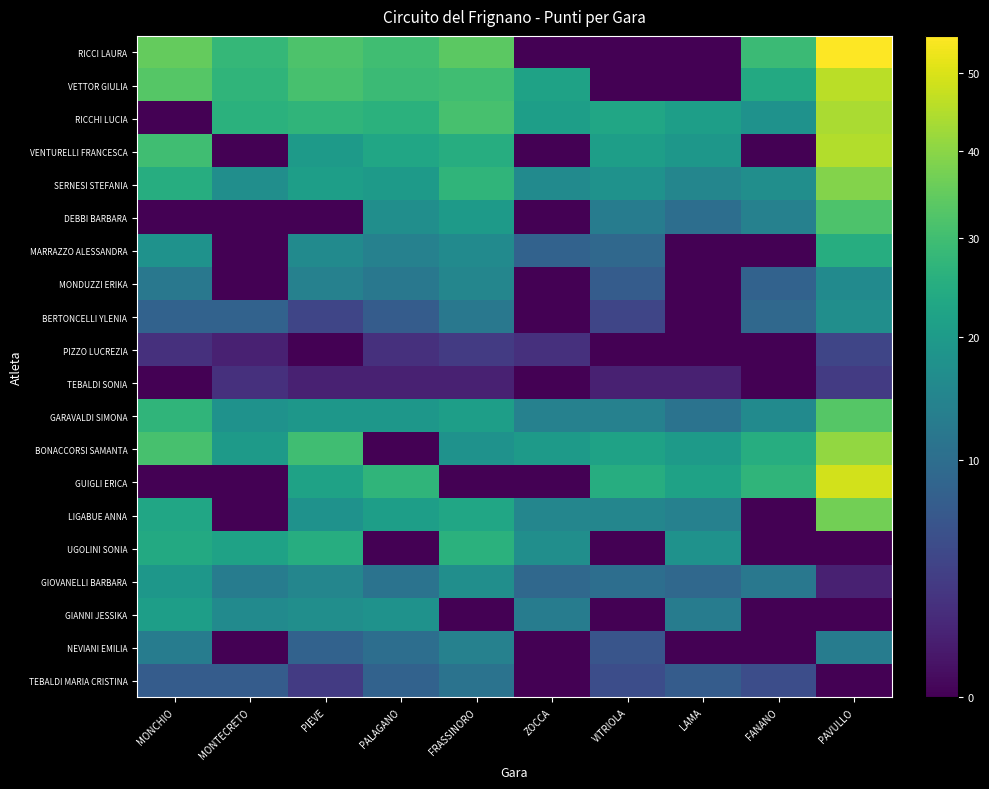

At how many categories does at least one series exceed 34?

2